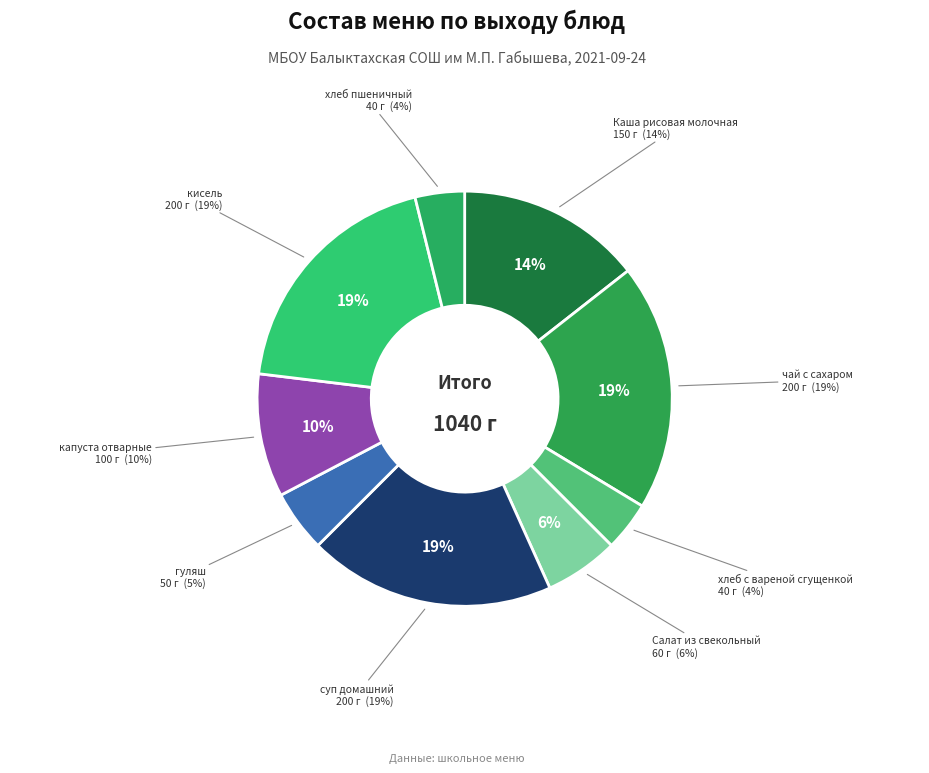

To the nearest percent, what is the difference between the хлеб пшеничный and Каша рисовая молочная slice percentages?

11%